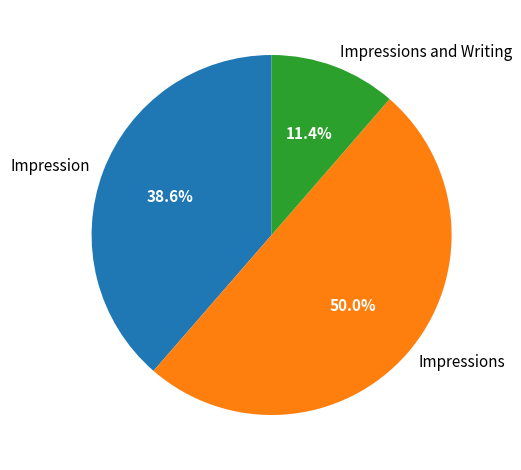

To the nearest percent, what is the average slice percentage?

33%